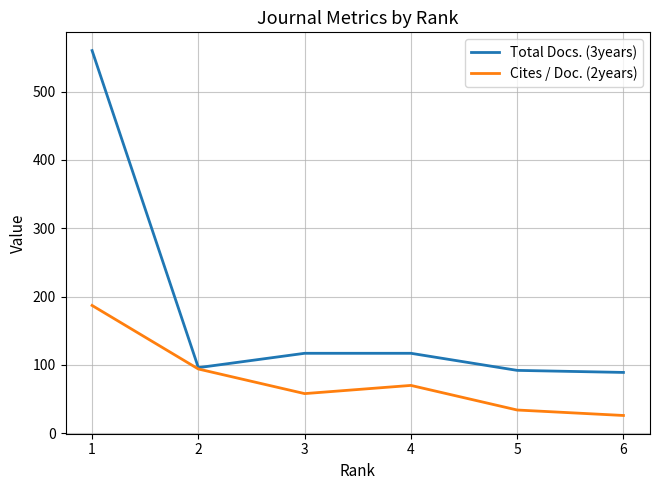

What is the sum of the Cites / Doc. (2years) values at 4 and 3?

128